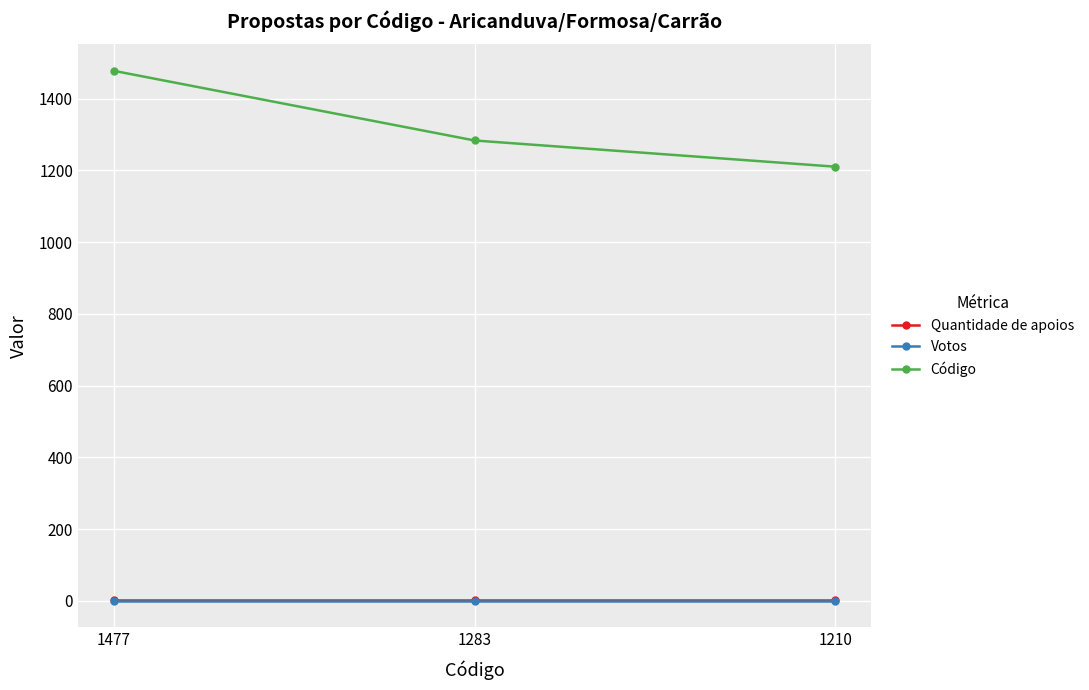

Reading left to right, extract all data points from this chart.

Quantidade de apoios: 3	3	3
Votos: 0	0	0
Código: 1477	1283	1210